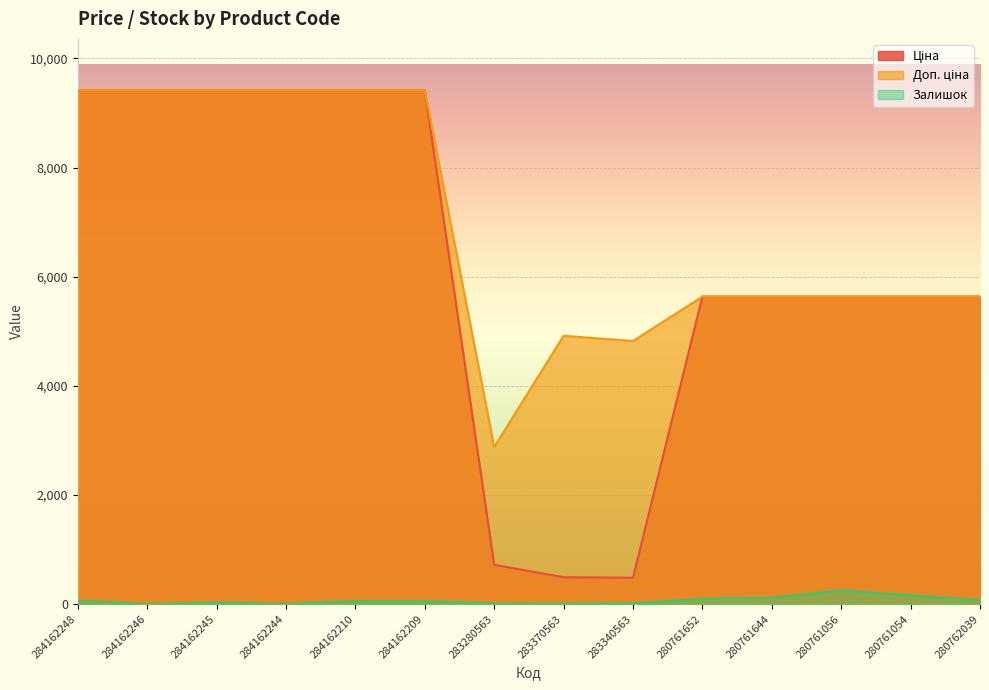

Reading right to left, transcribe all the data shown in this chart.

Ціна: 280762039=5636.0	280761054=5636.0	280761056=5636.0	280761644=5636.0	280761652=5636.0	283340563=482.1	283370563=491.7	283280563=719.6	284162209=9416.9	284162210=9416.9	284162244=9416.9	284162245=9416.9	284162246=9416.9	284162248=9416.9
Доп. ціна: 280762039=5636.0	280761054=5636.0	280761056=5636.0	280761644=5636.0	280761652=5636.0	283340563=4821.4	283370563=4917.4	283280563=2878.5	284162209=9416.9	284162210=9416.9	284162244=9416.9	284162245=9416.9	284162246=9416.9	284162248=9416.9
Залишок: 280762039=73.0	280761054=161.0	280761056=252.0	280761644=115.0	280761652=95.0	283340563=13.0	283370563=8.0	283280563=9.0	284162209=54.0	284162210=54.0	284162244=1.0	284162245=27.0	284162246=0.0	284162248=59.0